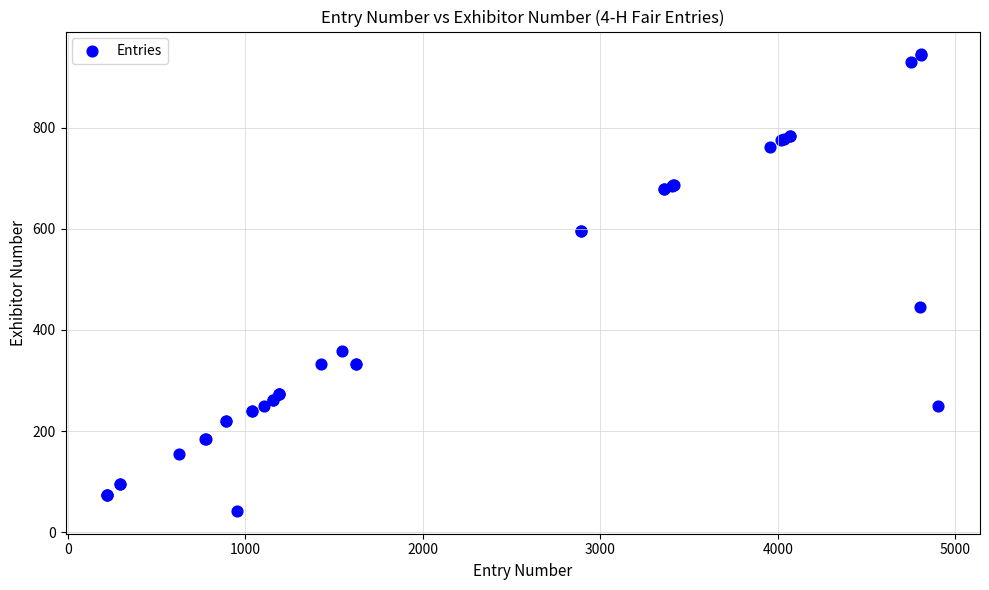

What Y value in the scatter plot is closest to 493?

446